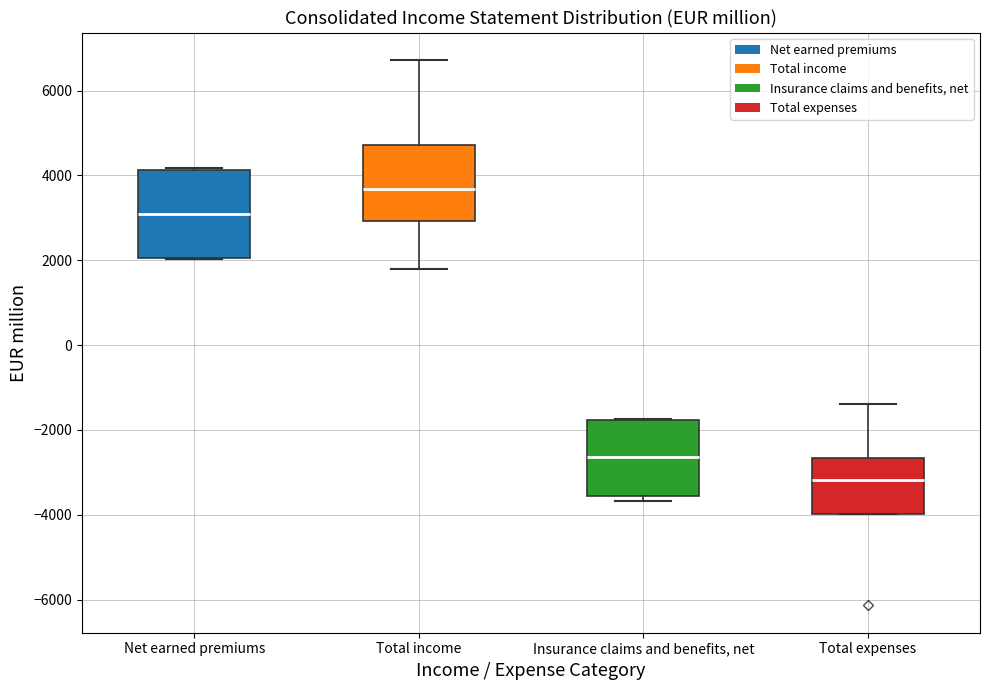

Where is the upper edge of the box for Total income on the y-axis? The values are not printed on the chart, so give them approximately, as read against the axis.

4800